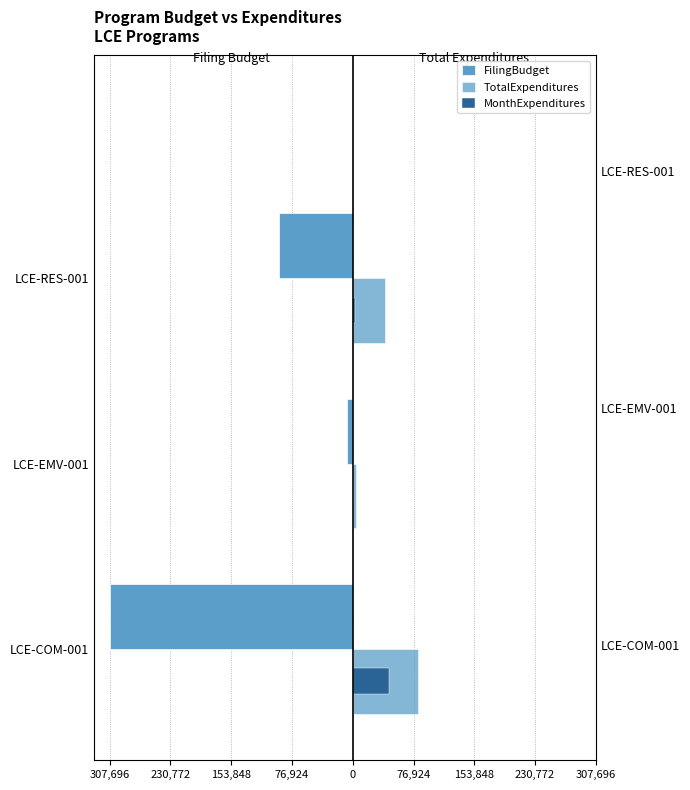

What is the minimum value for TotalExpenditures?

4270